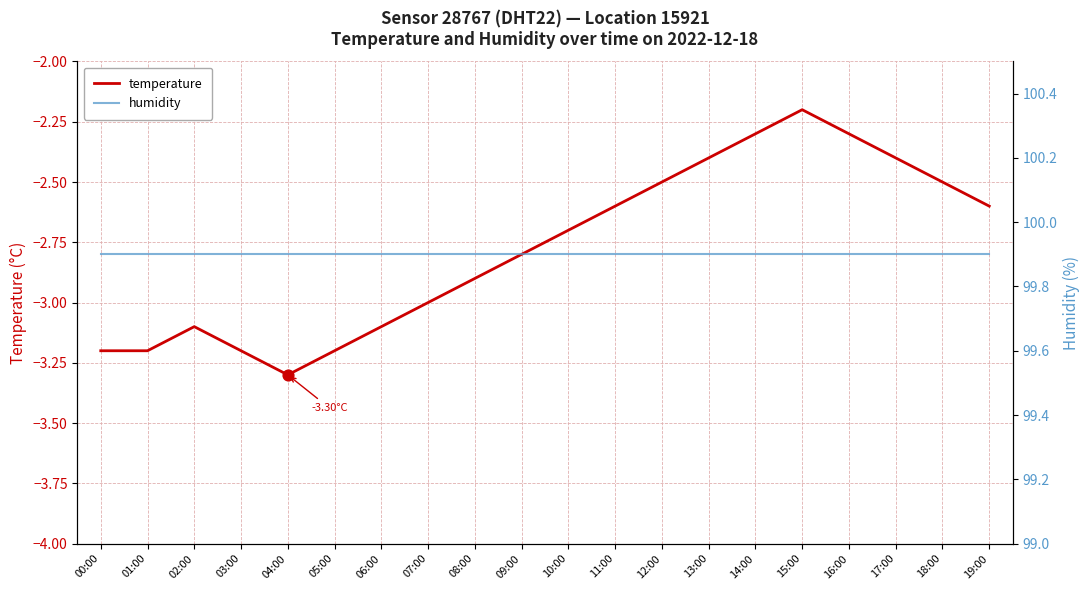

At how many categories does at least one series exceed 54?

20